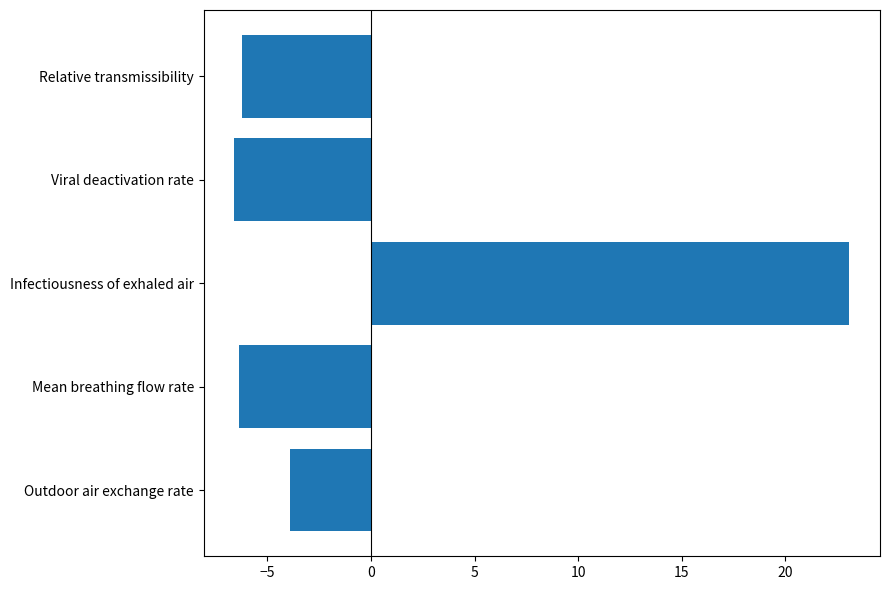

Reading top to bottom, list all the values displayed in this chart.

Relative transmissibility=-6.2	Viral deactivation rate=-6.6	Infectiousness of exhaled air=23.1	Mean breathing flow rate=-6.4	Outdoor air exchange rate=-3.9